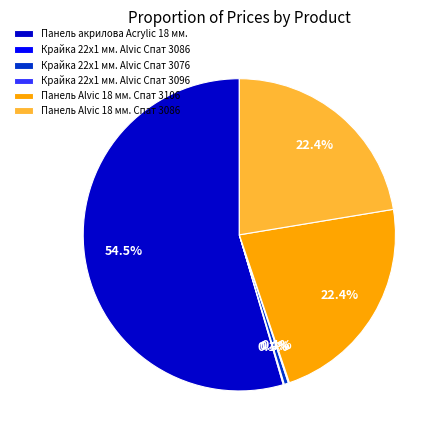

Does Панель акрилова Acrylic 18 мм. account for over 50% of the chart?

Yes